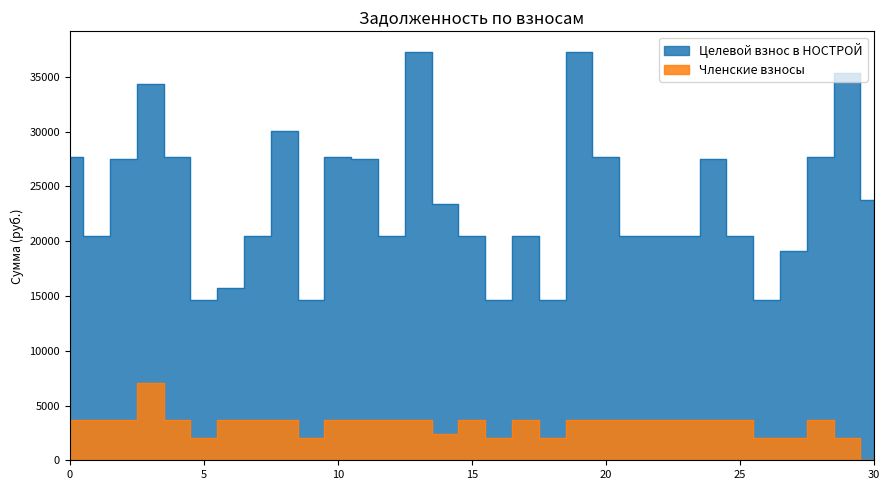

Does the chart have visible grid lines?

No